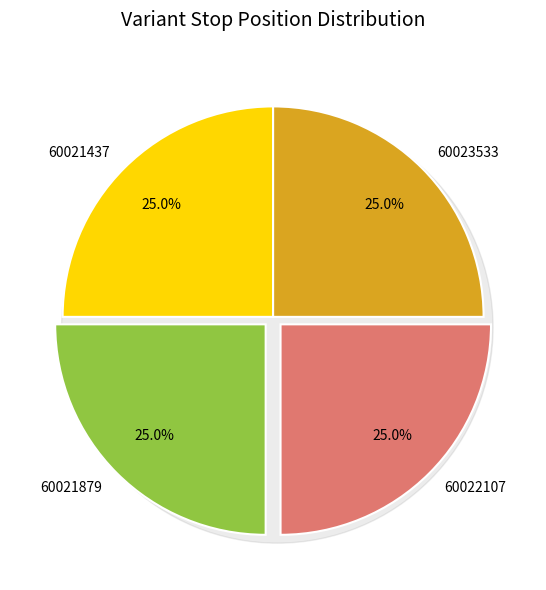

Approximately how many times larger is the value at 60021879 compared to 60023533?

1.0